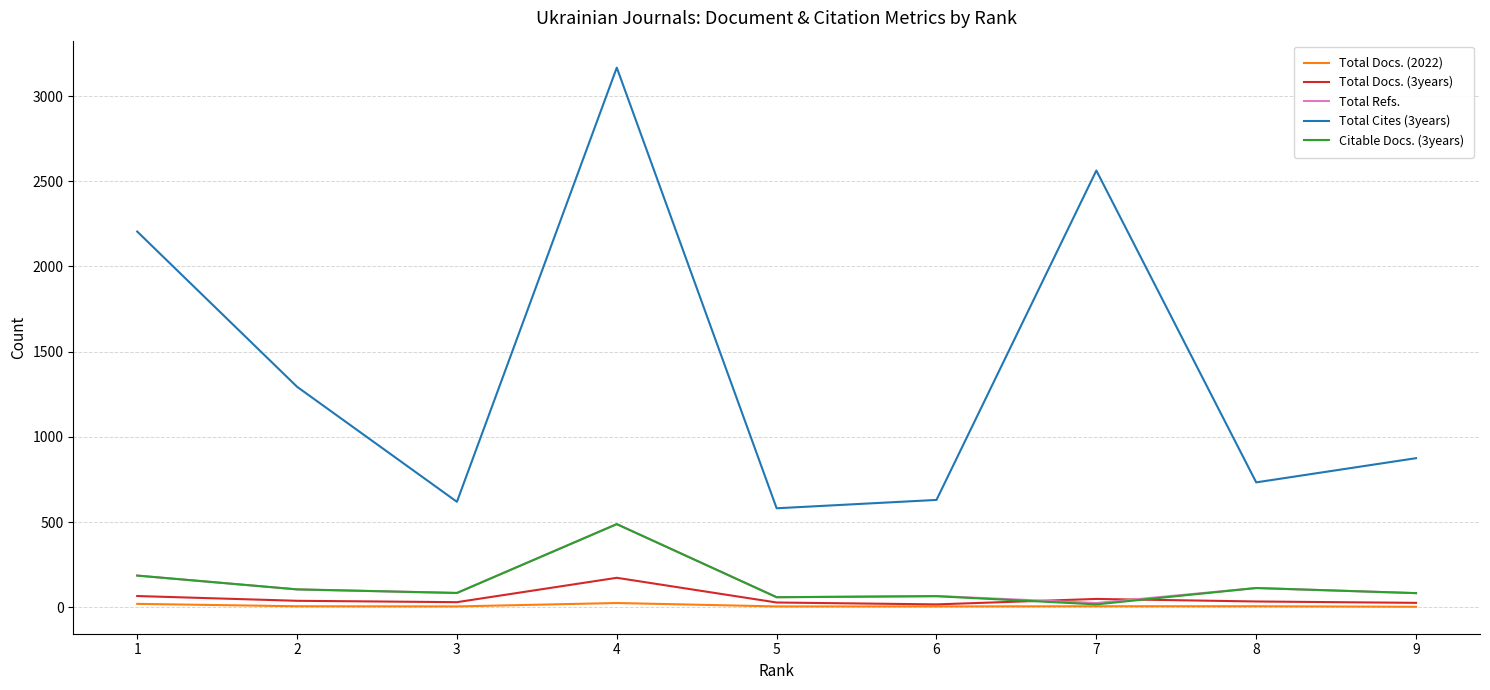

True or false: Total Cites (3years) and Total Refs. intersect in this chart.

False